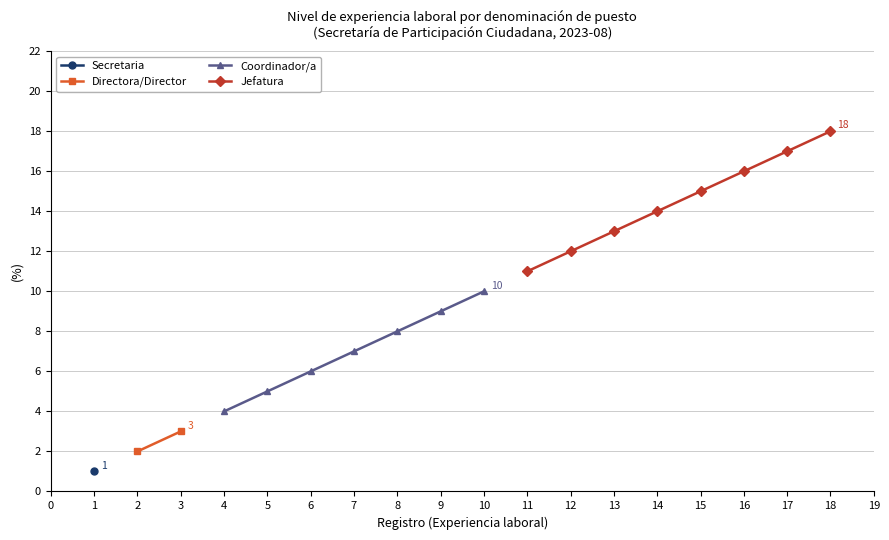

Which series changed the most between 2 and 4?

Secretaria